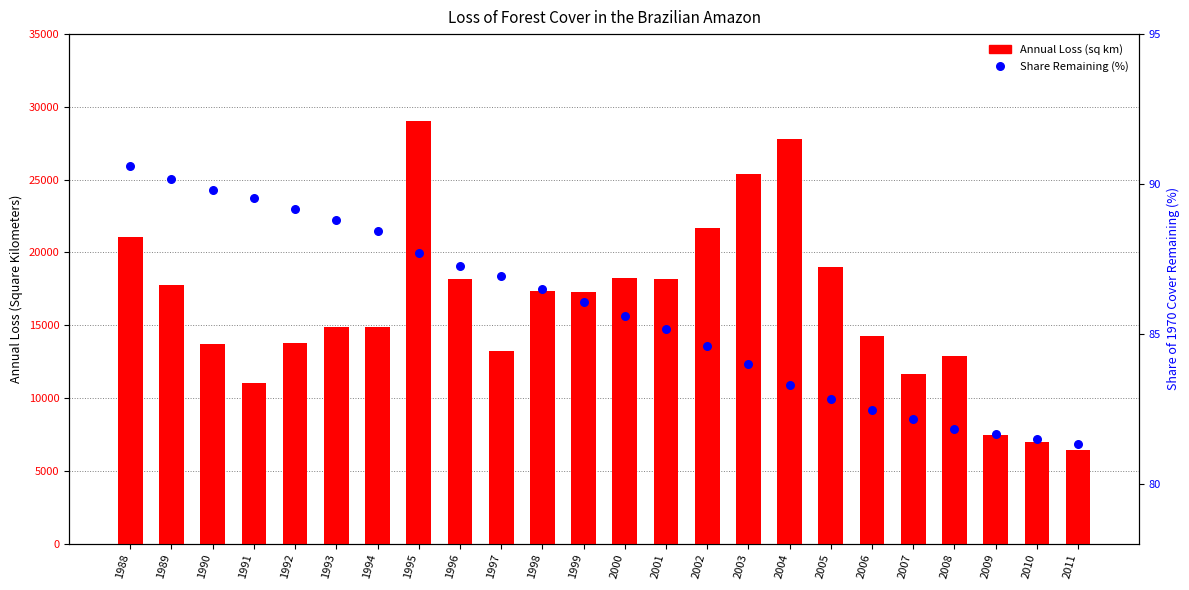

Which series reaches the maximum Y coordinate?

Annual Loss (sq km)